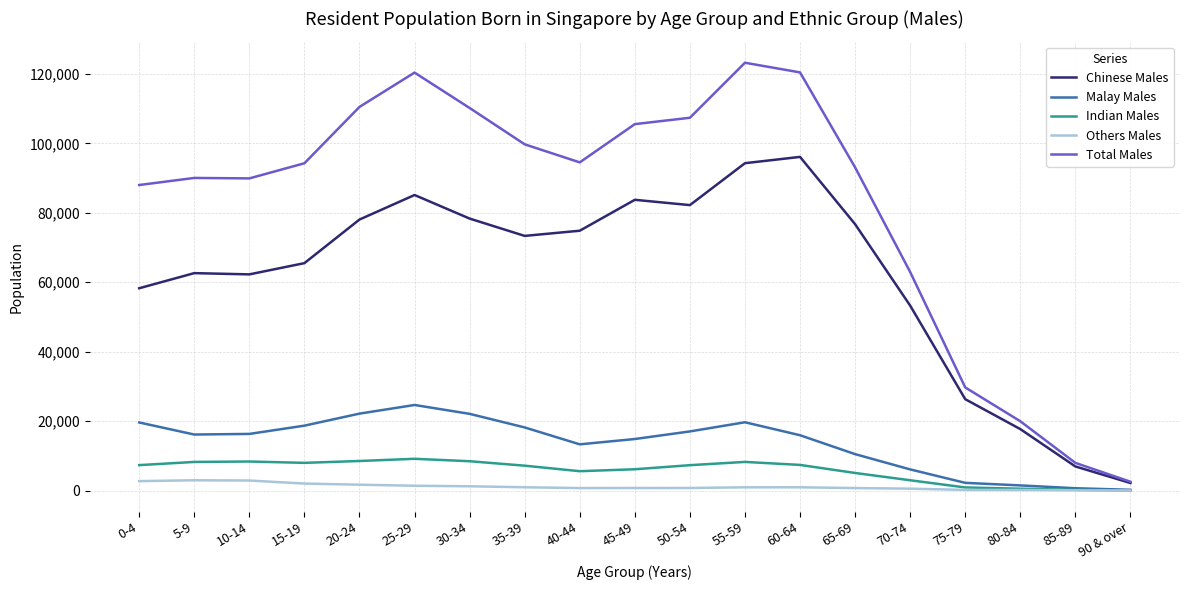

What position from the left is 35-39?

8